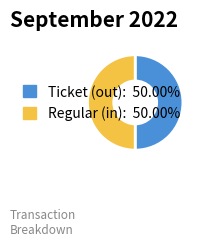

How many segments does this pie chart have?

2